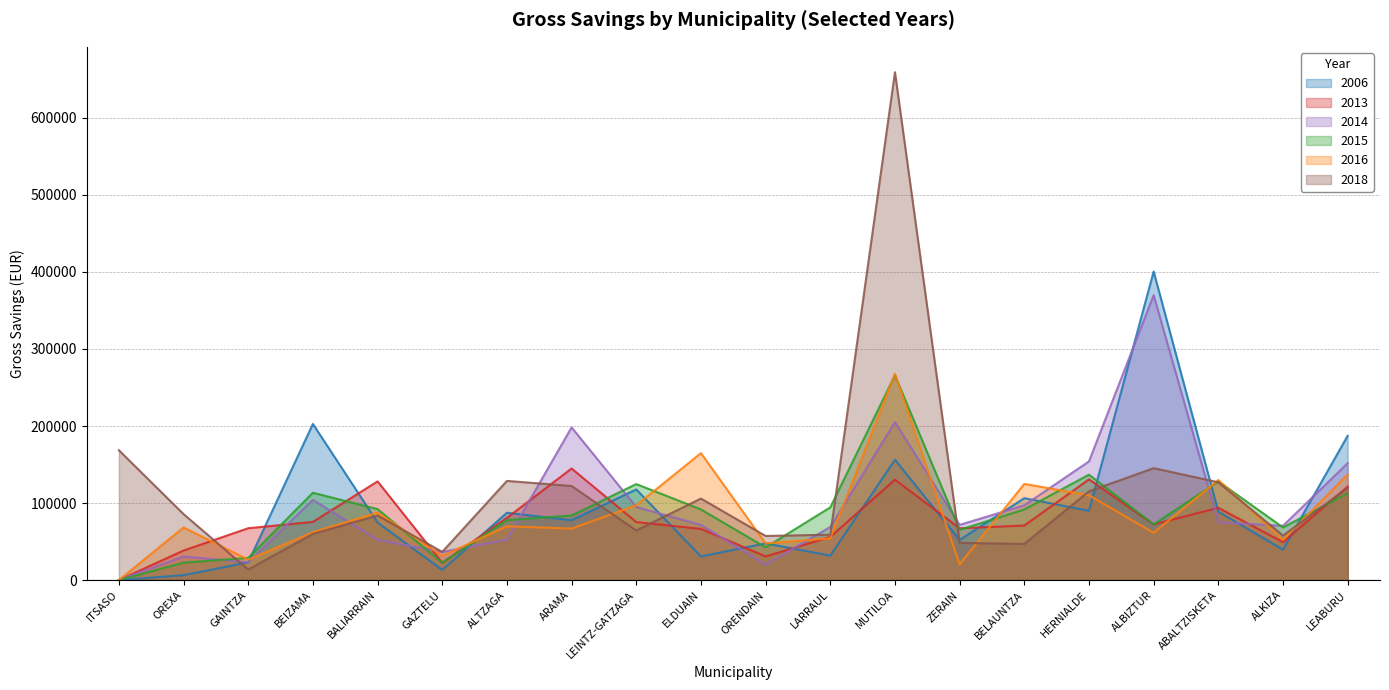

How many lines are shown in the chart?

6